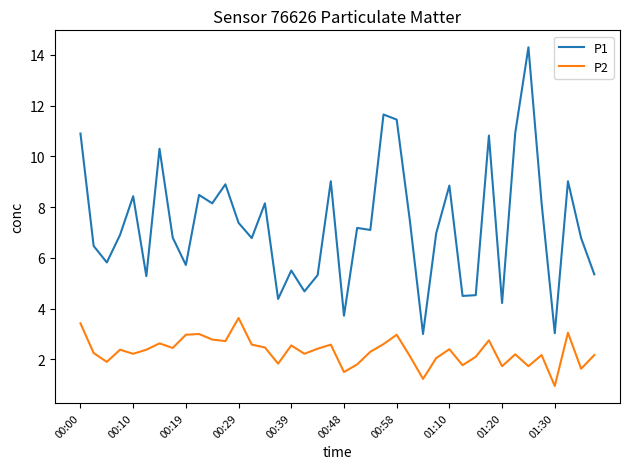

What is the difference between the maximum and minimum values in the P2 series?

2.7